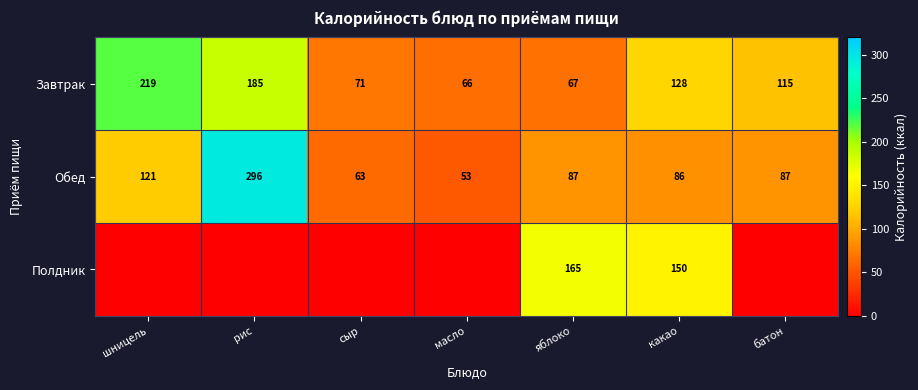

List the labels in order of Завтрак value, smallest first.

масло, яблоко, сыр, батон, какао, рис, шницель